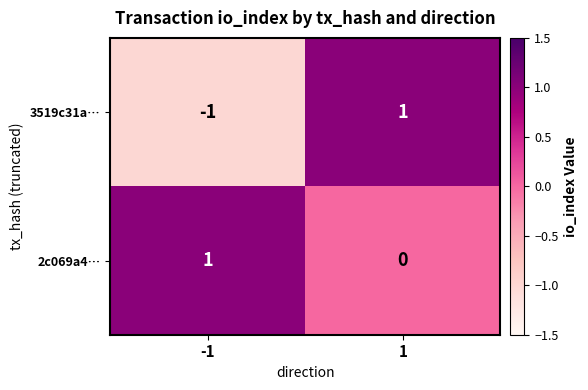

Which category has the lowest value across all series?

-1